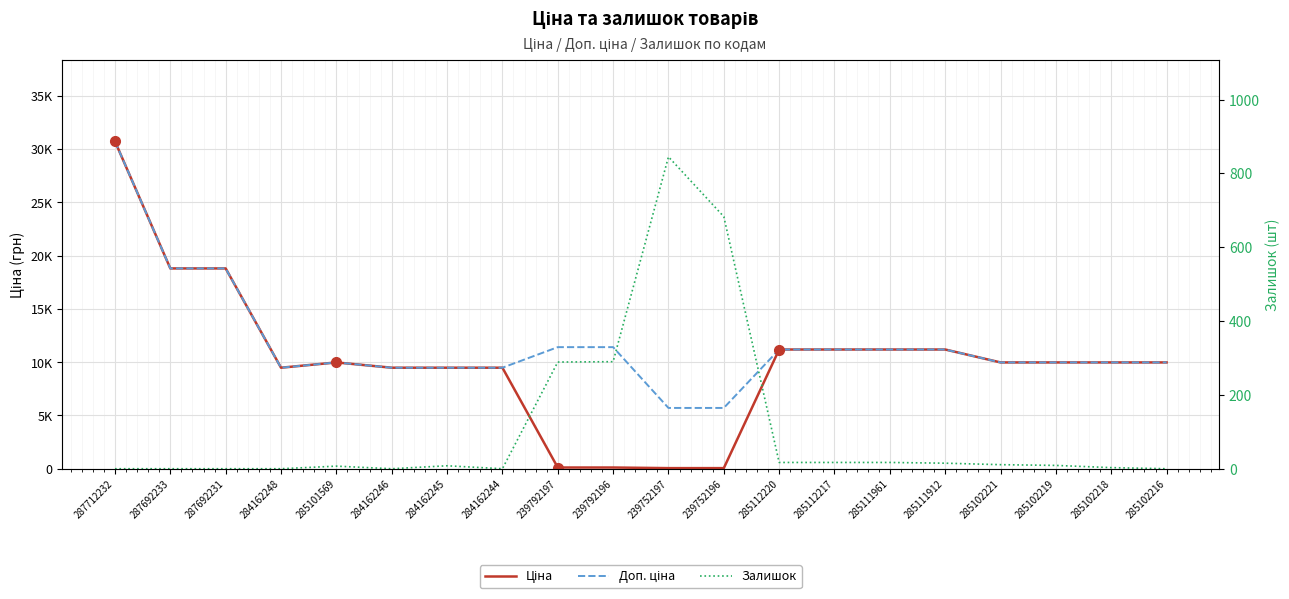

The Доп. ціна series shows 9480.1 at 284162244. True or false?

True